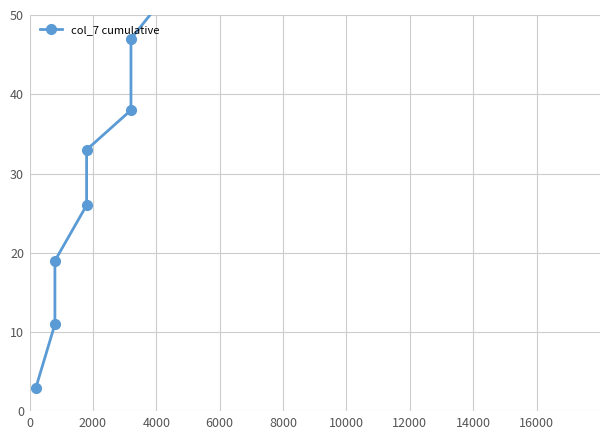

Is this an area chart (filled region under the line)?

No